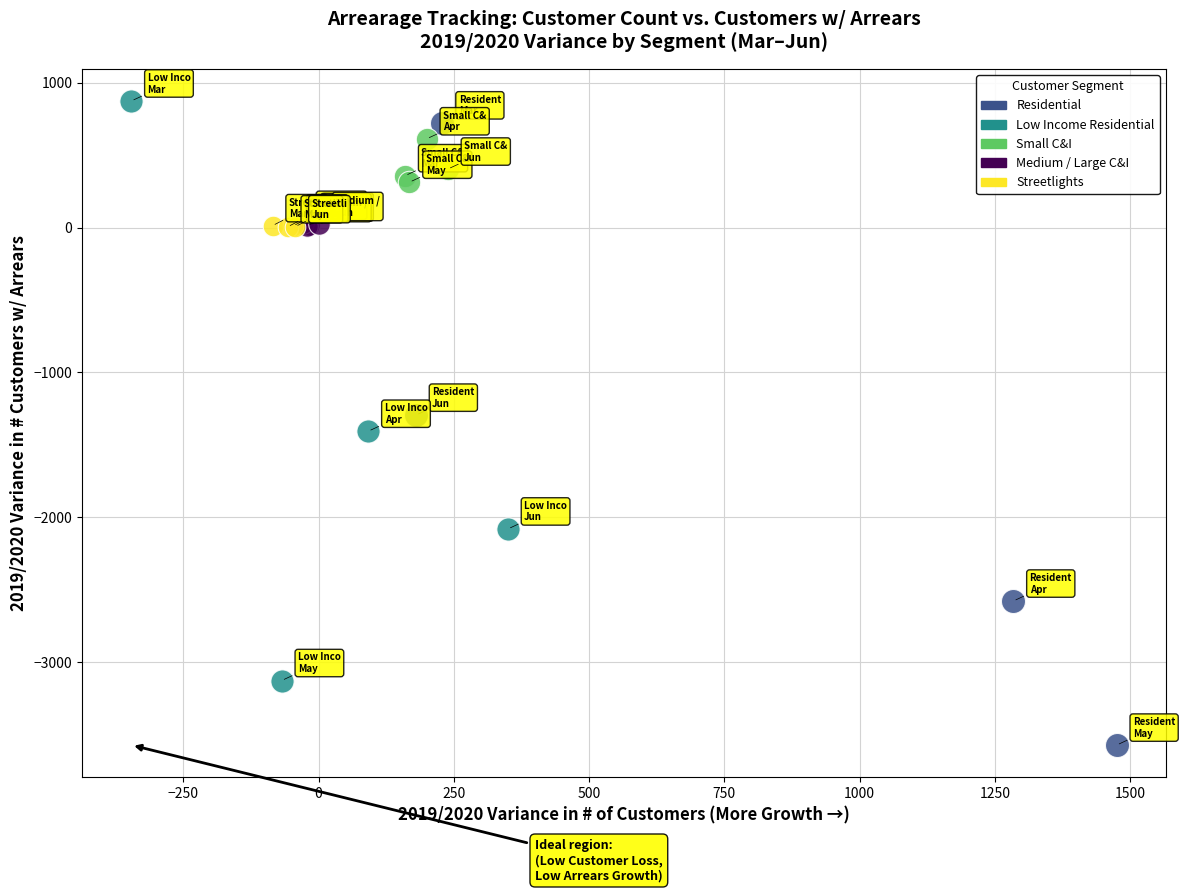

What are all the series names shown in the legend?

Residential, Low Income Residential, Small C&I, Medium / Large C&I, Streetlights